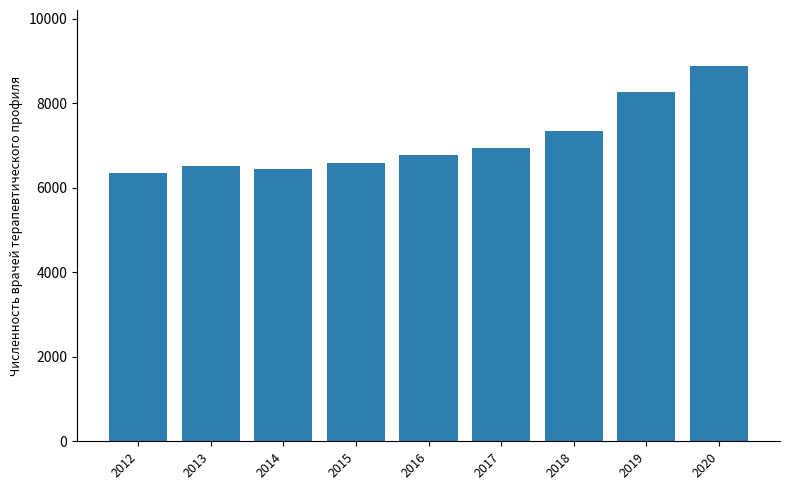

Is it true that the value at 2016 is 9094?

False